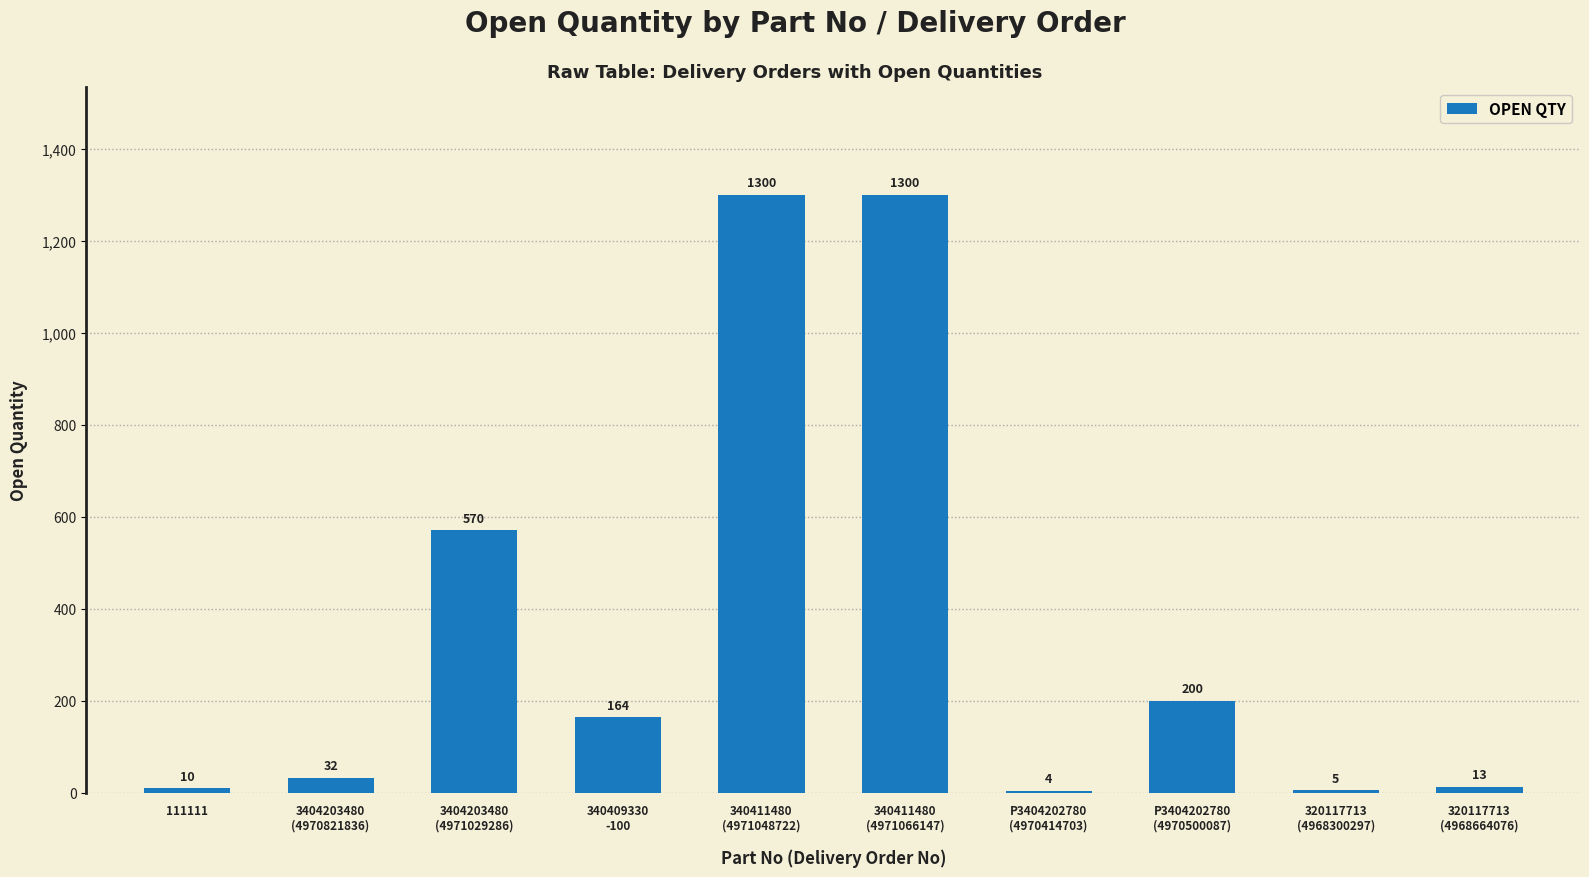

What is the difference between the values at 340411480
(4971066147) and 3404203480
(4970821836)?

1268